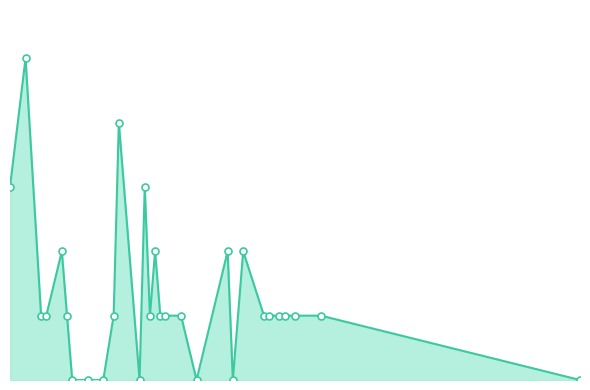

Does the chart have visible grid lines?

No